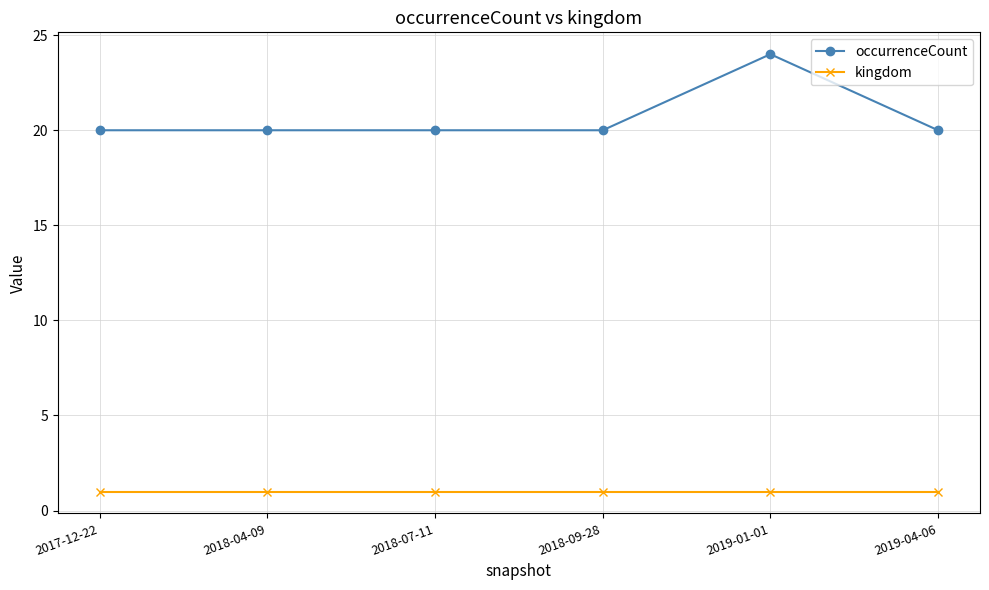

Reading left to right, transcribe all the data shown in this chart.

occurrenceCount: 2017-12-22=20	2018-04-09=20	2018-07-11=20	2018-09-28=20	2019-01-01=24	2019-04-06=20
kingdom: 2017-12-22=1	2018-04-09=1	2018-07-11=1	2018-09-28=1	2019-01-01=1	2019-04-06=1